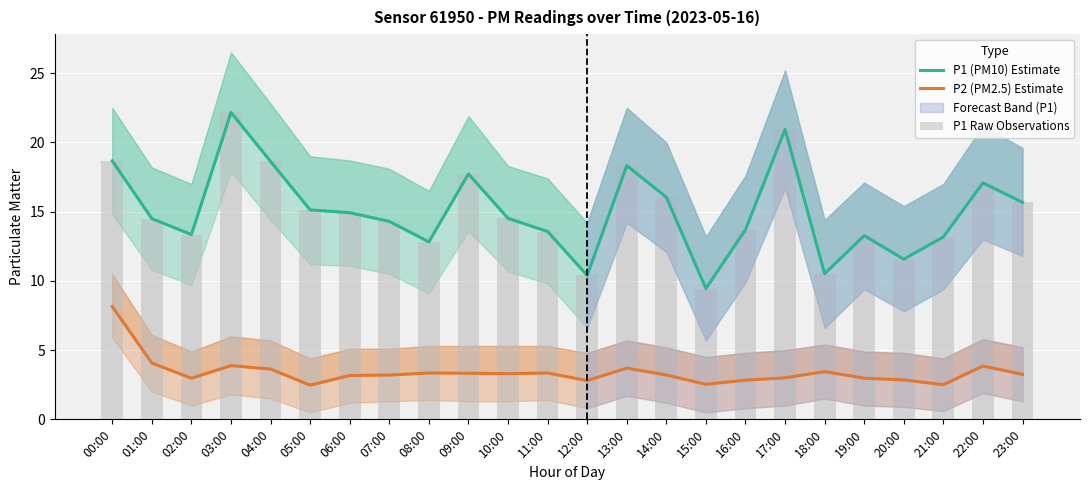

Which series has the largest range (max minus min)?

P1 (PM10) Estimate